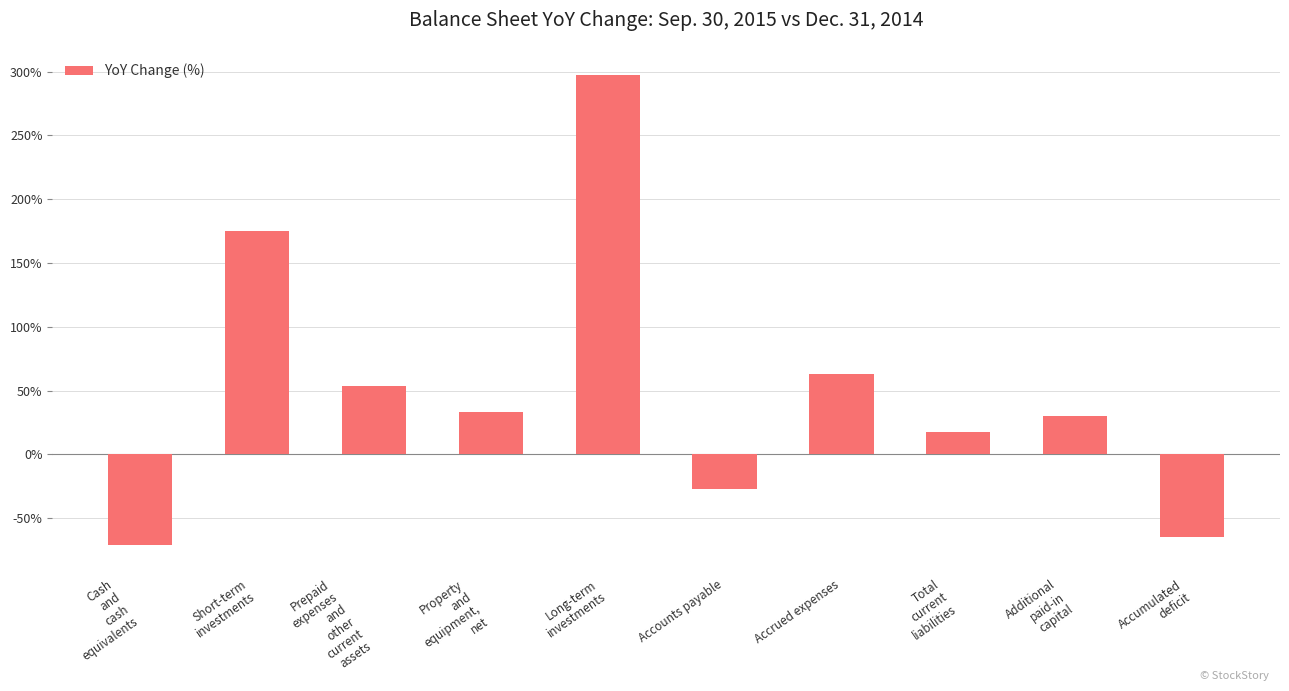

What is the value of the 6th bar from the left?

-27.4